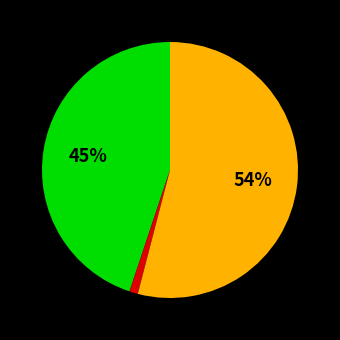

Does any single category account for the majority?

Yes